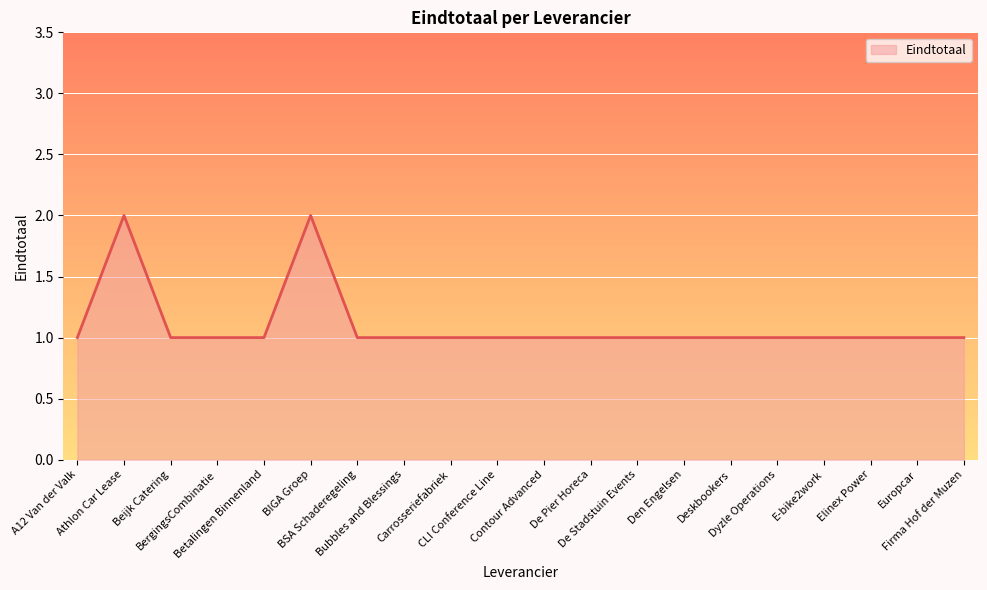

How many values are between 1 and 2?

20